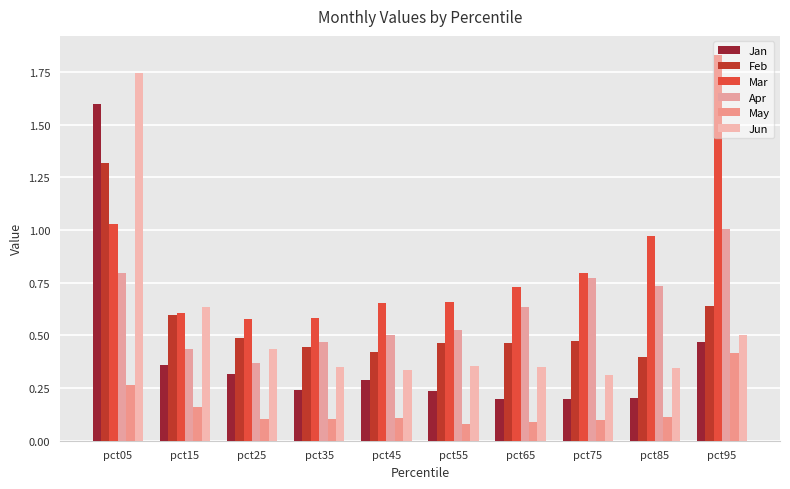

At which label does Feb reach its peak?

pct05